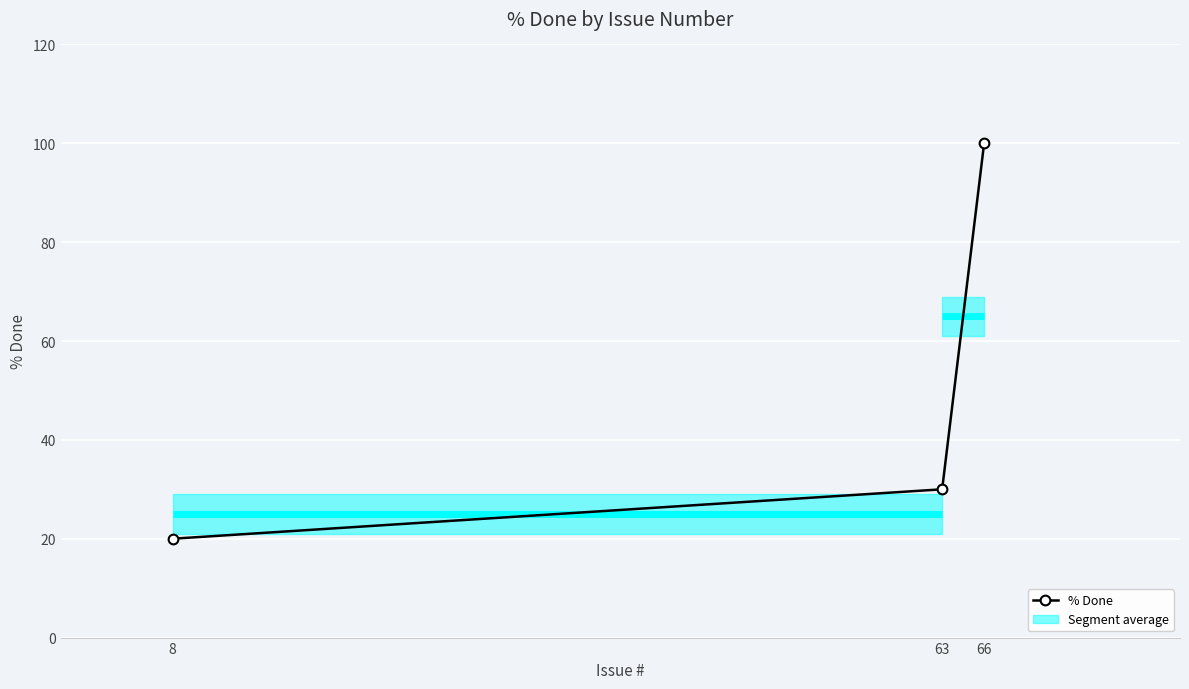

Rank the categories by value from lowest to highest.

8, 63, 66